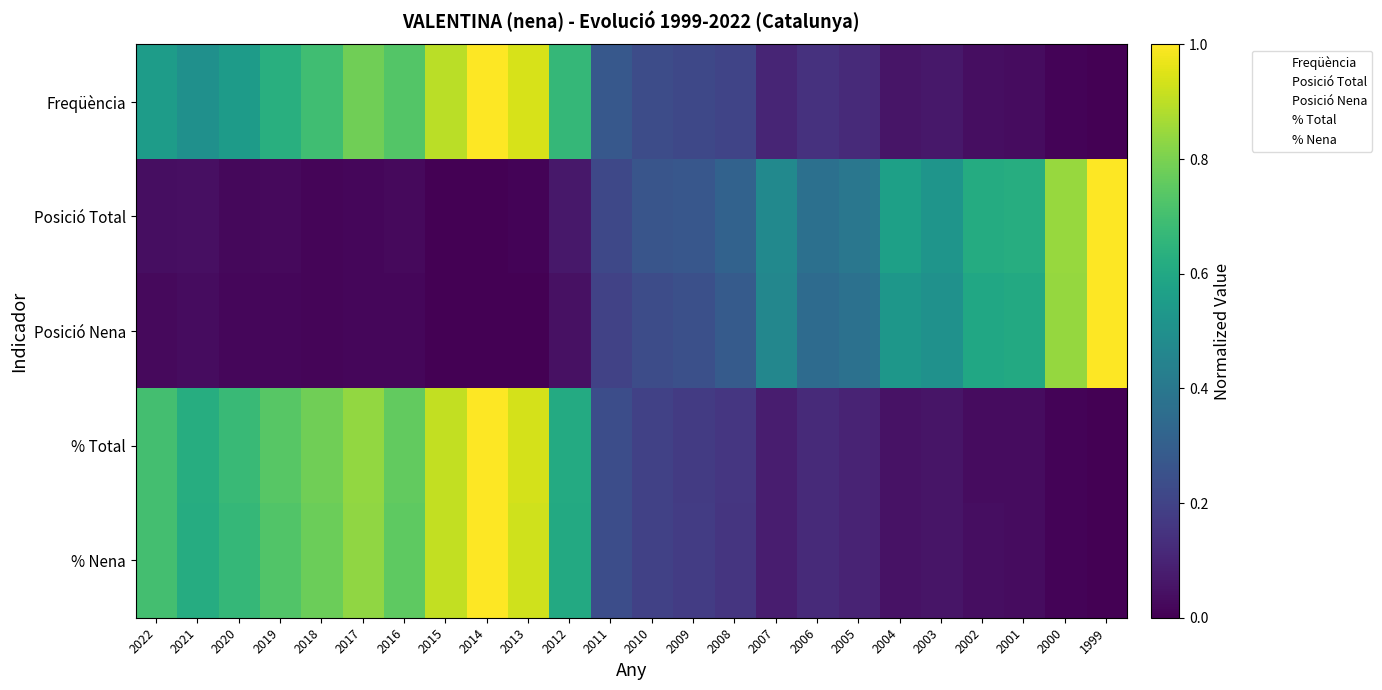

Reading left to right, extract all data points from this chart.

Freqüència: 2022=0.6	2021=0.5	2020=0.5	2019=0.6	2018=0.7	2017=0.8	2016=0.7	2015=0.9	2014=1.0	2013=0.9	2012=0.7	2011=0.3	2010=0.2	2009=0.2	2008=0.2	2007=0.1	2006=0.1	2005=0.1	2004=0.1	2003=0.1	2002=0.0	2001=0.0	2000=0.0	1999=0.0
Posició Total: 2022=0.0	2021=0.0	2020=0.0	2019=0.0	2018=0.0	2017=0.0	2016=0.0	2015=0.0	2014=0.0	2013=0.0	2012=0.1	2011=0.2	2010=0.3	2009=0.3	2008=0.3	2007=0.5	2006=0.4	2005=0.4	2004=0.6	2003=0.5	2002=0.6	2001=0.6	2000=0.8	1999=1.0
Posició Nena: 2022=0.0	2021=0.0	2020=0.0	2019=0.0	2018=0.0	2017=0.0	2016=0.0	2015=0.0	2014=0.0	2013=0.0	2012=0.0	2011=0.2	2010=0.2	2009=0.2	2008=0.3	2007=0.5	2006=0.4	2005=0.4	2004=0.5	2003=0.5	2002=0.6	2001=0.6	2000=0.8	1999=1.0
% Total: 2022=0.7	2021=0.6	2020=0.7	2019=0.7	2018=0.8	2017=0.8	2016=0.8	2015=0.9	2014=1.0	2013=0.9	2012=0.6	2011=0.2	2010=0.2	2009=0.2	2008=0.2	2007=0.1	2006=0.1	2005=0.1	2004=0.0	2003=0.1	2002=0.0	2001=0.0	2000=0.0	1999=0.0
% Nena: 2022=0.7	2021=0.6	2020=0.7	2019=0.7	2018=0.8	2017=0.8	2016=0.8	2015=0.9	2014=1.0	2013=0.9	2012=0.6	2011=0.2	2010=0.2	2009=0.2	2008=0.2	2007=0.1	2006=0.1	2005=0.1	2004=0.0	2003=0.1	2002=0.0	2001=0.0	2000=0.0	1999=0.0